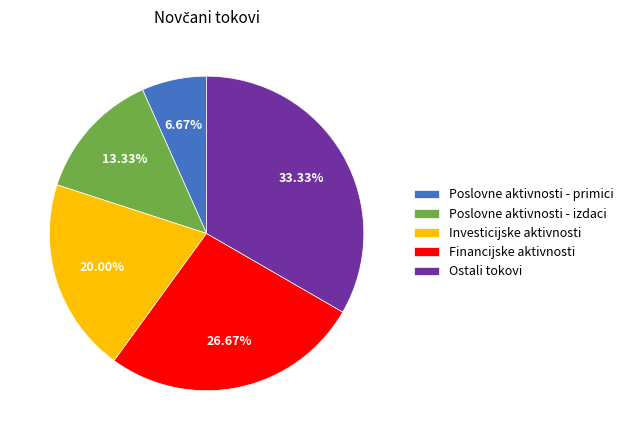

Which slice is the smallest?

Poslovne aktivnosti - primici